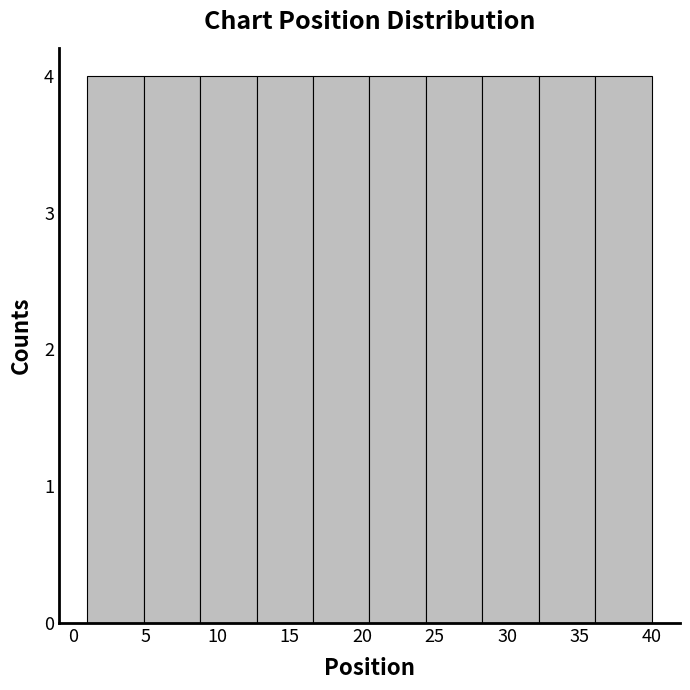

What is the height of the bar covering 4.9 to 8.8 on the x-axis? Neither the bar edges nor the heights are printed on the chart, so give them approximately, as read against the axes.

4